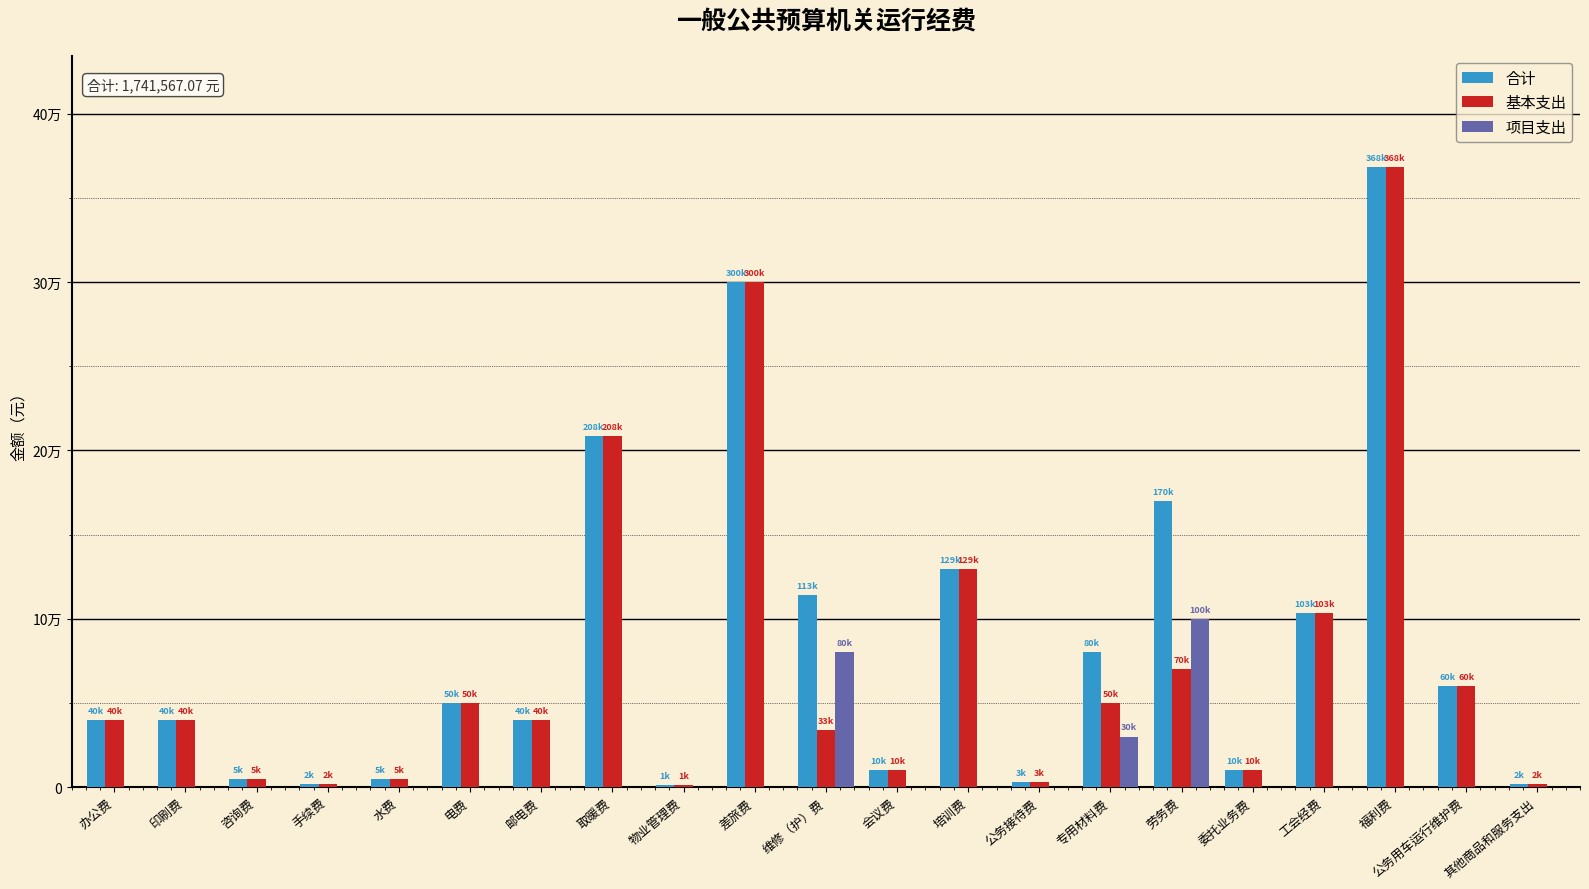

What value does the 合计 series have at 办公费?

40000.0